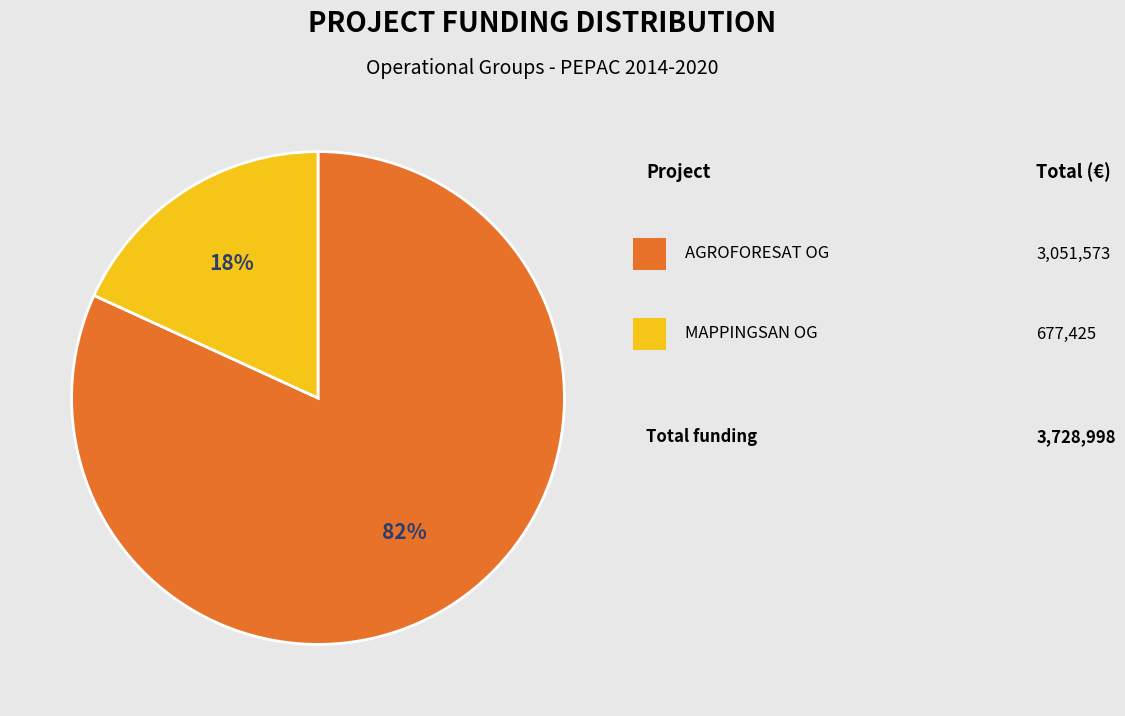

Does any single category account for the majority?

Yes